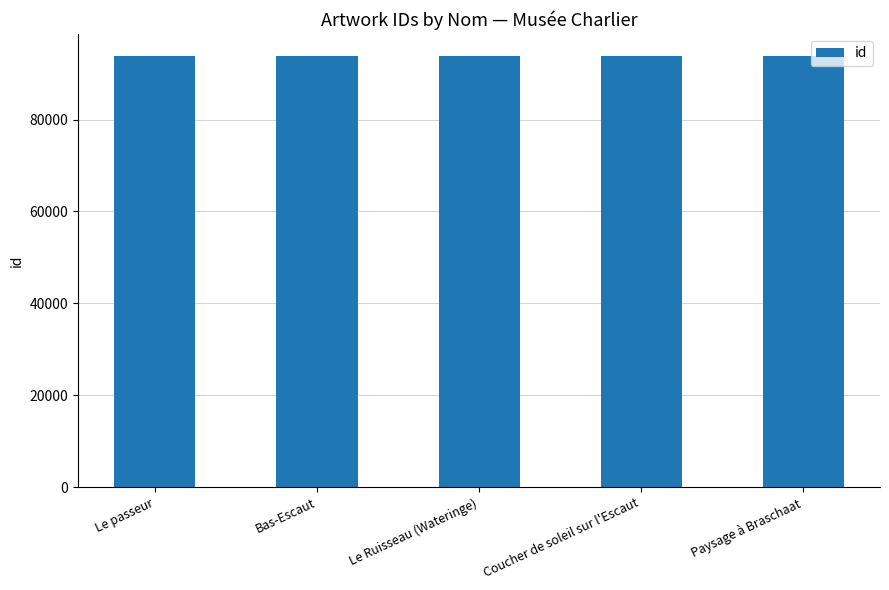

Are the bars horizontal?

No